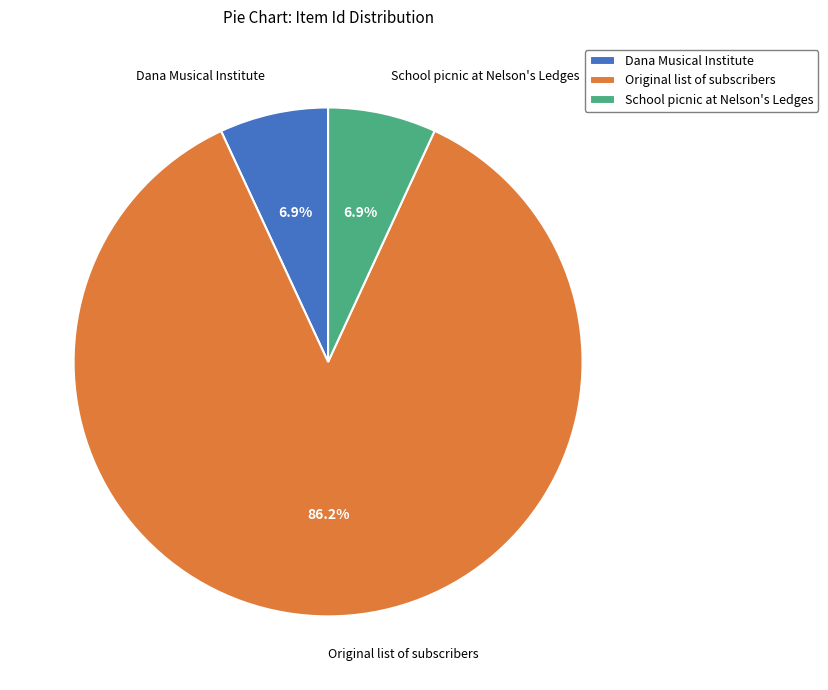

Combined, what portion of the pie is Dana Musical Institute and Original list of subscribers?

93.1%